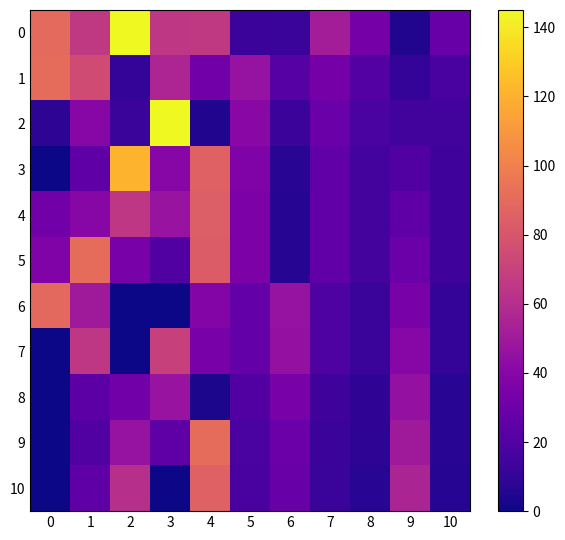

Reading right to left, list all the values displayed in this chart.

0: 10=28	9=5	8=33	7=52	6=12	5=13	4=66	3=65	2=145	1=66	0=90
1: 10=17	9=10	8=21	7=33	6=22	5=46	4=32	3=56	2=10	1=75	0=91
2: 10=15	9=15	8=18	7=29	6=13	5=41	4=5	3=145	2=12	1=40	0=8
3: 10=14	9=20	8=16	7=26	6=7	5=37	4=86	3=40	2=121	1=25	0=0
4: 10=14	9=25	8=16	7=26	6=6	5=36	4=84	3=47	2=65	1=40	0=32
5: 10=14	9=30	8=16	7=26	6=6	5=36	4=83	3=20	2=35	1=91	0=37
6: 10=10	9=35	8=12	7=19	6=46	5=27	4=39	3=0	2=0	1=50	0=89
7: 10=10	9=40	8=12	7=19	6=45	5=27	4=35	3=70	2=0	1=65	0=0
8: 10=7	9=45	8=9	7=14	6=34	5=20	4=3	3=47	2=32	1=24	0=0
9: 10=7	9=50	8=8	7=13	6=30	5=18	4=91	3=25	2=46	1=20	0=0
10: 10=6	9=55	8=7	7=12	6=28	5=17	4=86	3=0	2=61	1=25	0=0